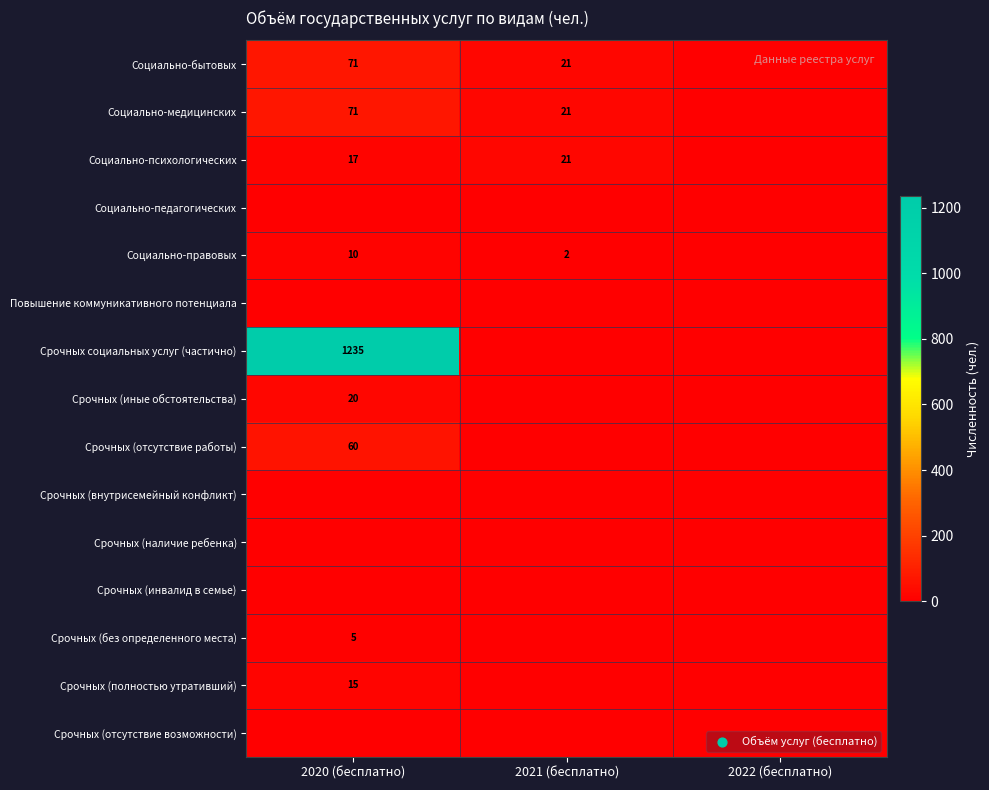

True or false: Срочных социальных услуг (частично) has a value of 1235 at 2020 (бесплатно).

True